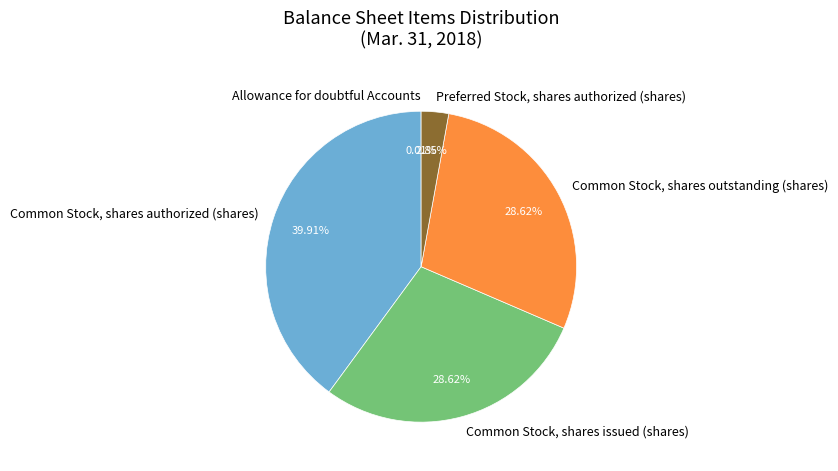

Which category has the biggest portion of the pie?

Common Stock, shares authorized (shares)